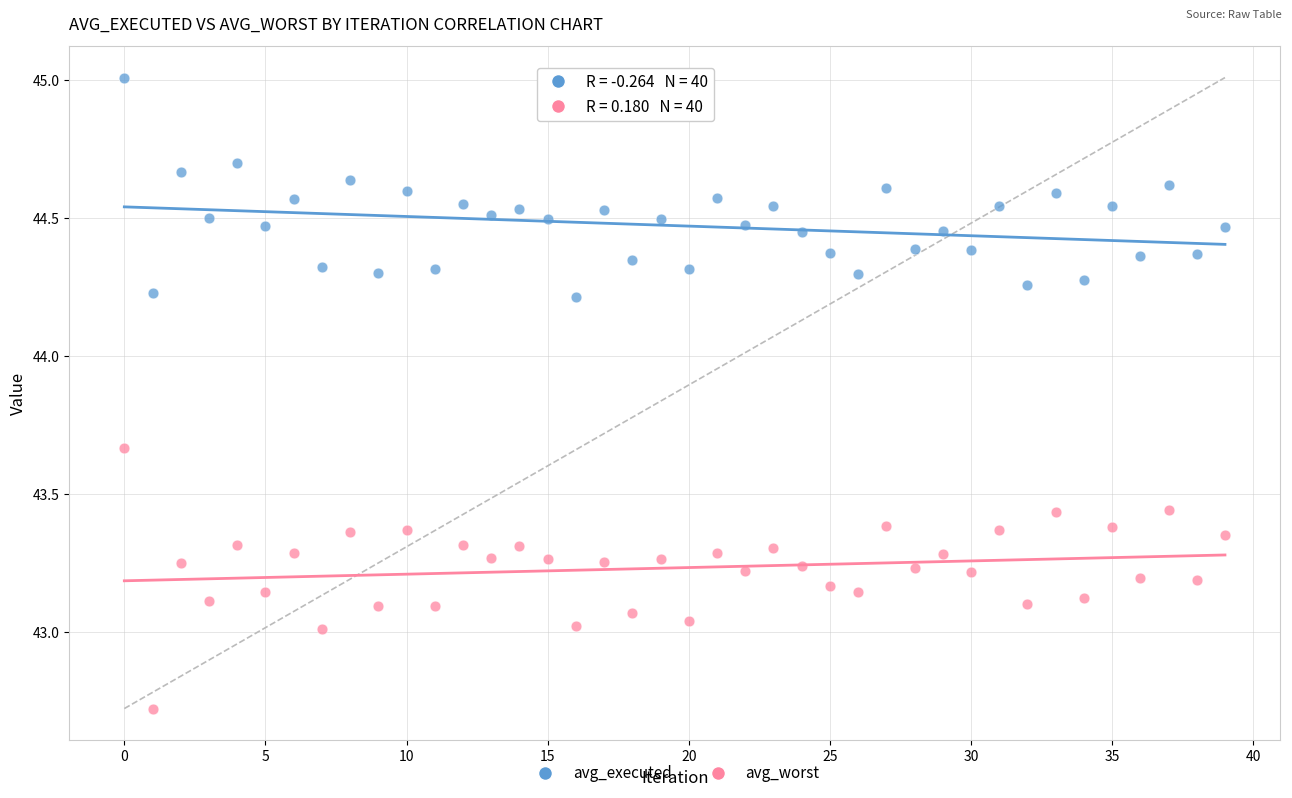

Across all data points, what is the range of Y values (max minus min)?

2.3